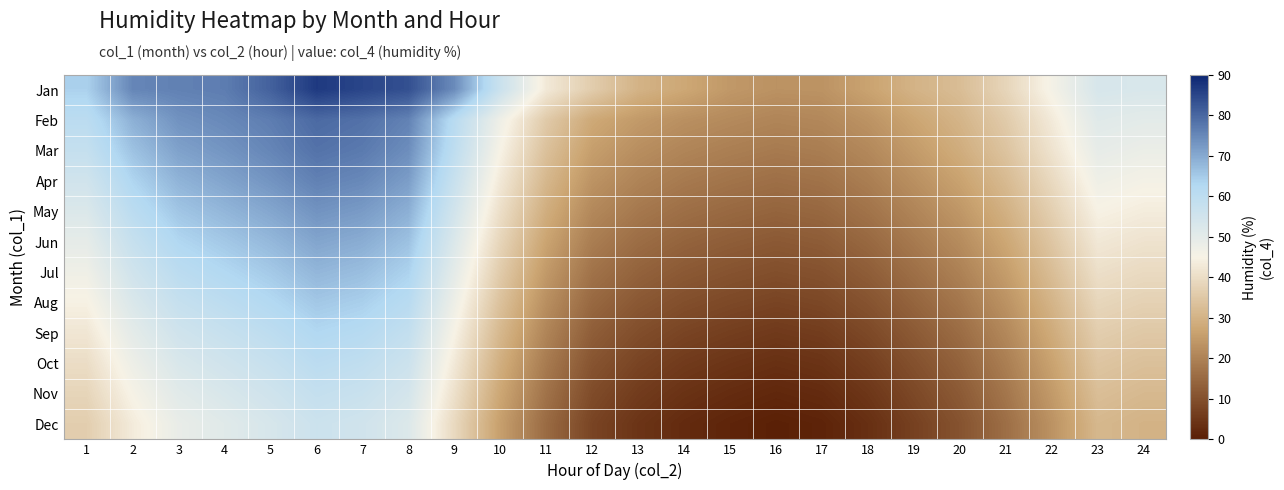

At 9, list the series in order from largest to smallest.

Jan, Feb, Mar, Apr, May, Jun, Jul, Aug, Sep, Oct, Nov, Dec